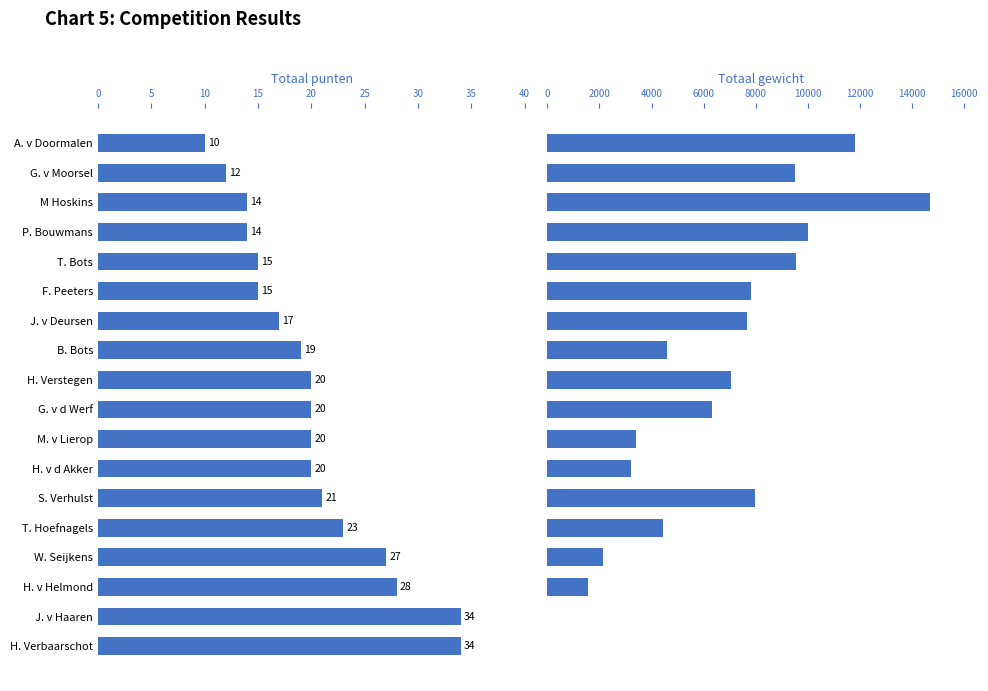

How many values in Totaal gewicht are above zero?

16